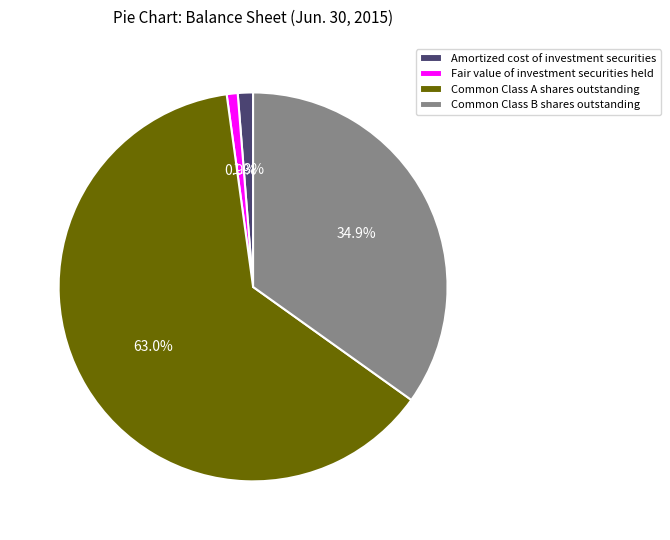

The Amortized cost of investment securities slice represents 12% of the pie. True or false?

False